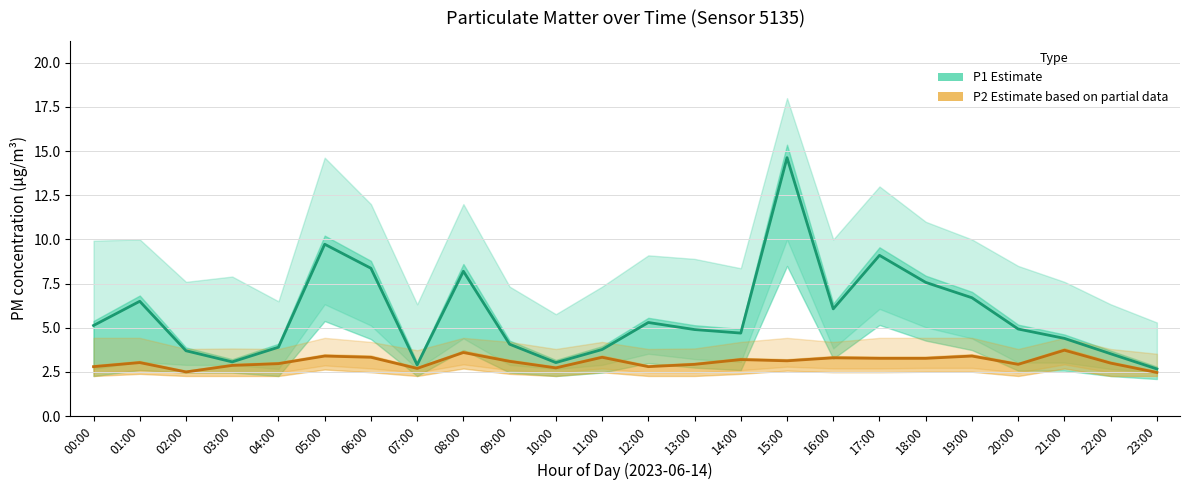

Reading left to right, what are all the values shown in this chart?

P1 (Estimate): 5.1	6.5	3.7	3.1	3.9	9.7	8.4	2.9	8.2	4.1	3.0	3.8	5.3	4.9	4.7	14.6	6.1	9.1	7.6	6.7	4.9	4.4	3.5	2.7
P2 (Estimate based on partial data): 2.8	3.0	2.5	2.9	3.0	3.4	3.3	2.7	3.6	3.1	2.7	3.3	2.8	2.9	3.2	3.1	3.3	3.3	3.3	3.4	2.9	3.7	3.0	2.5